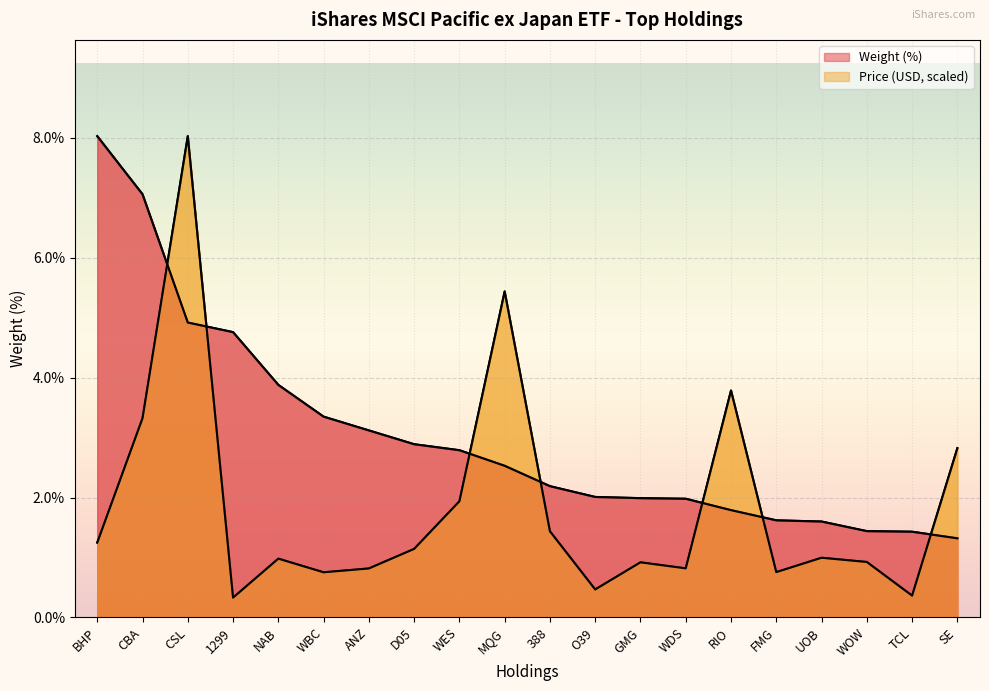

What is the smallest value displayed?

0.3